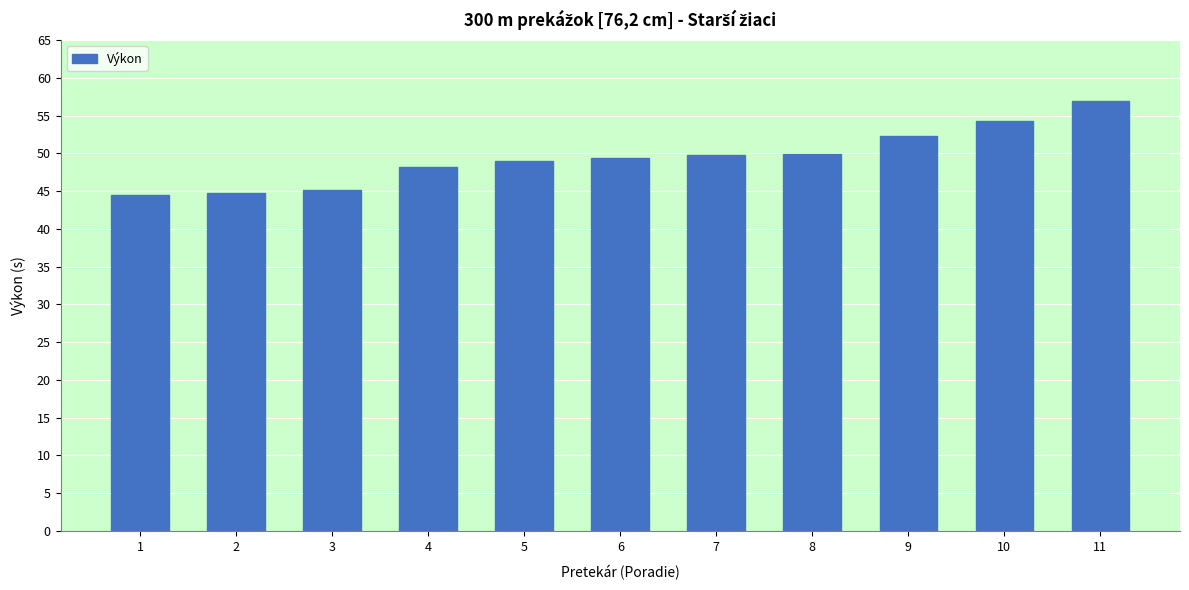

What is the maximum value shown in the chart?

56.9